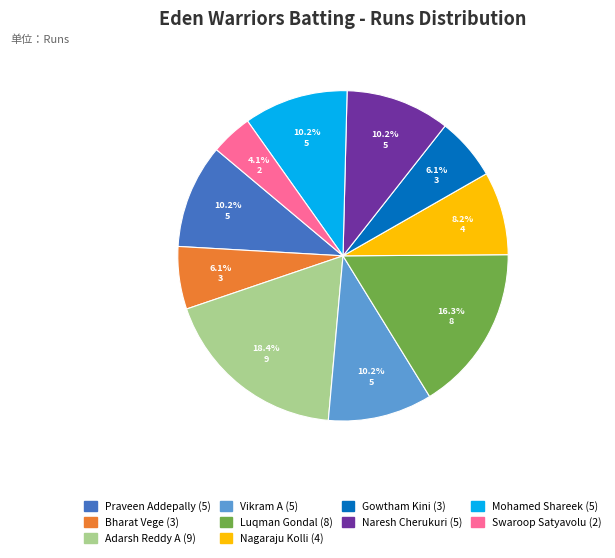

Is there any slice that represents more than half of the pie?

No